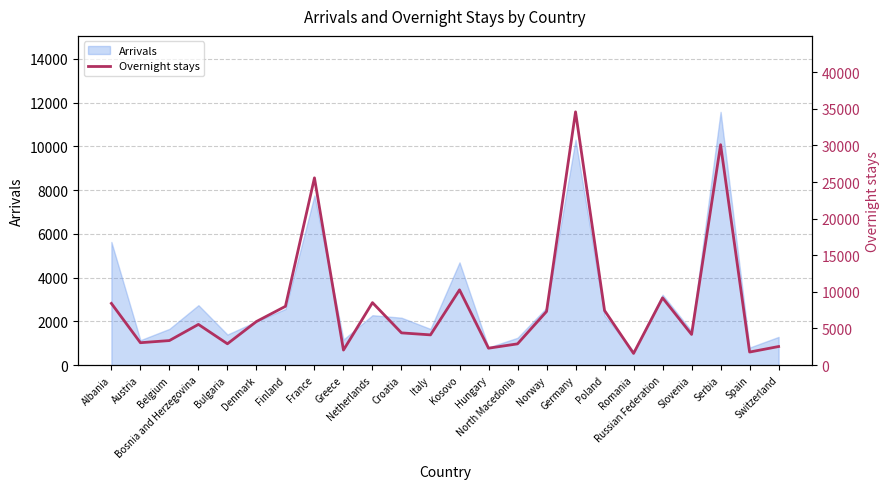

What is the maximum value for Arrivals?

11580